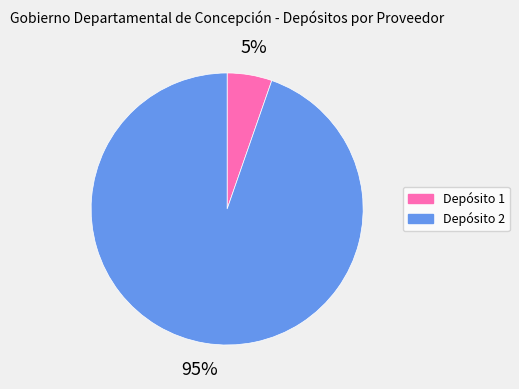

Is it true that Depósito 1 is 5% of the pie?

True